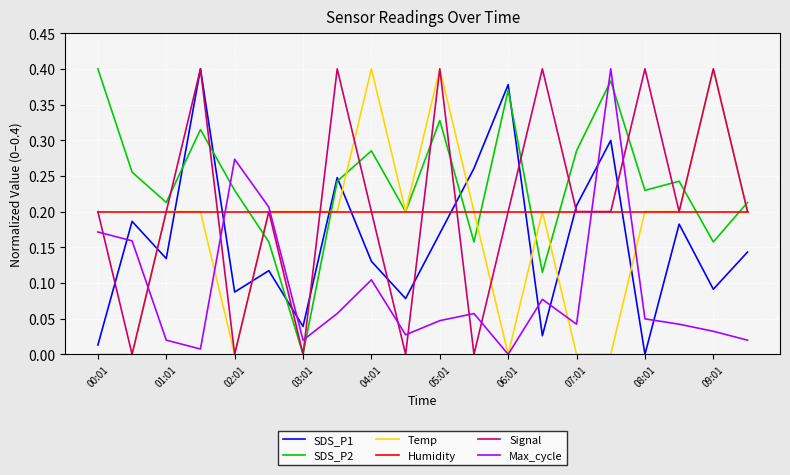

How many intersections are there between SDS_P1 and Max_cycle?

7